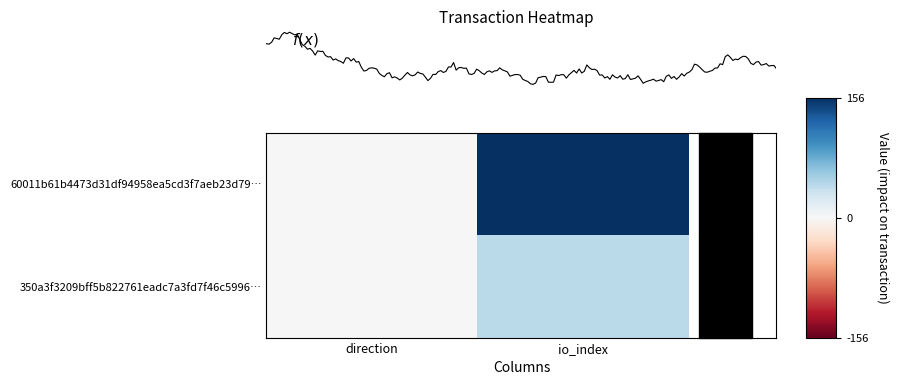

Which series has the largest total across all categories?

60011b61b4473d31df94958ea5cd3f7aeb23d79…